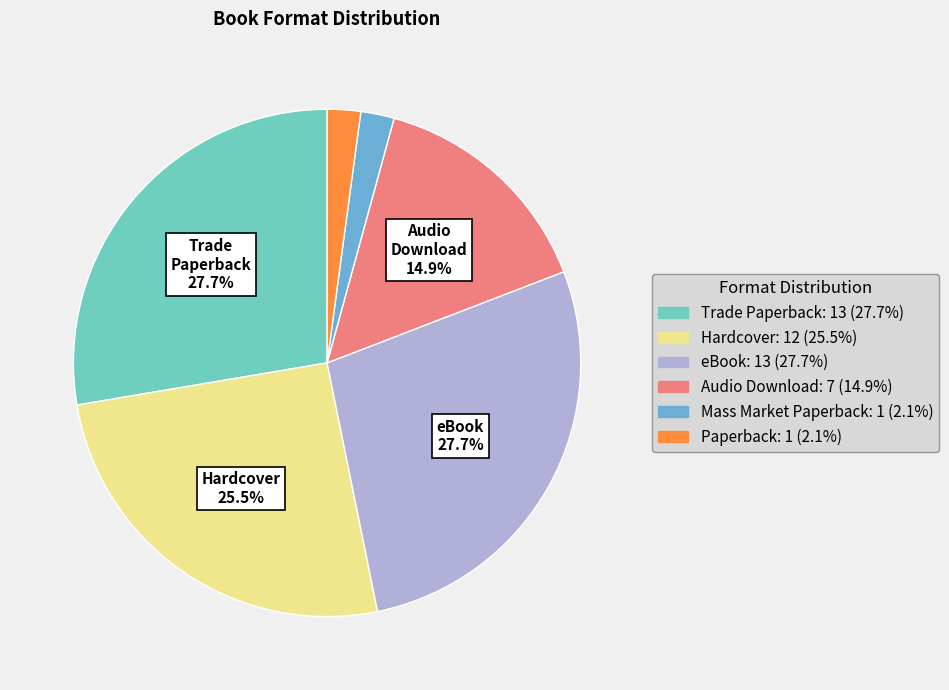

Is Paperback the majority of the pie?

No